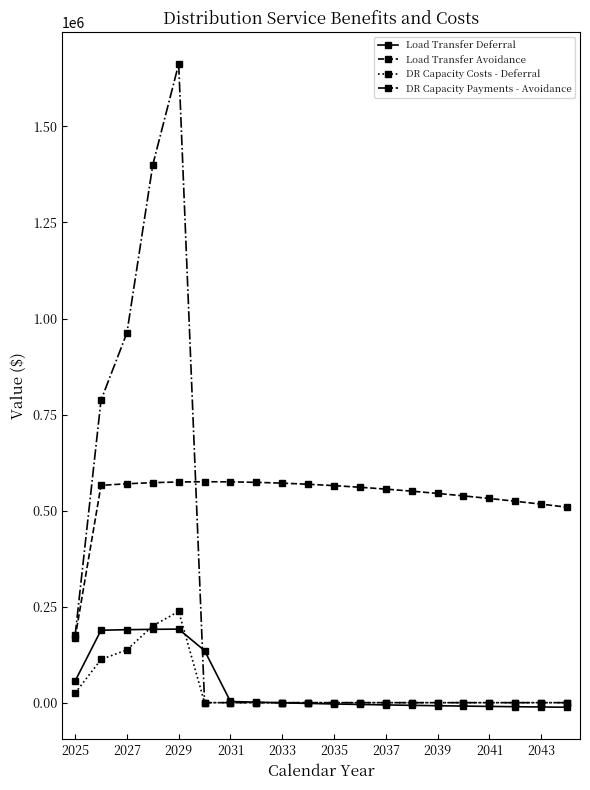

True or false: Load Transfer Avoidance and Load Transfer Deferral cross at least once.

False